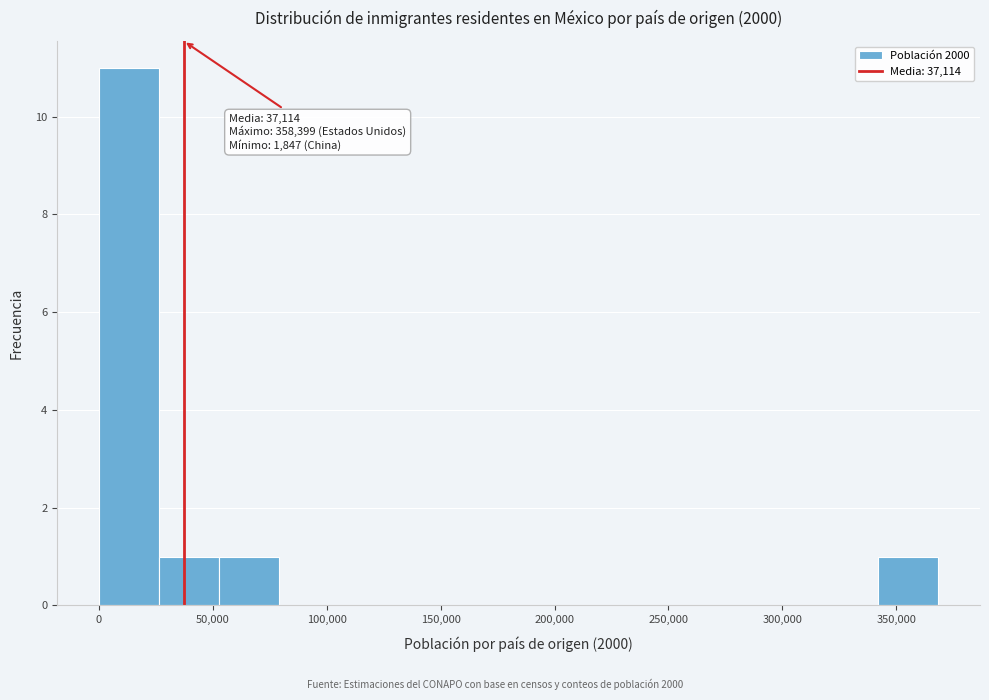

Which range on the x-axis has the tallest bar?

0 to 25000